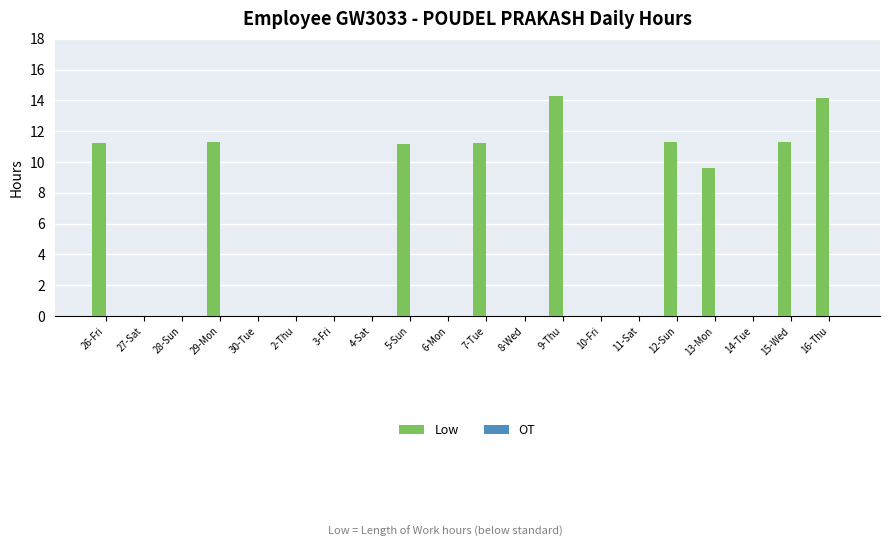

What is the sum of all values?

105.6